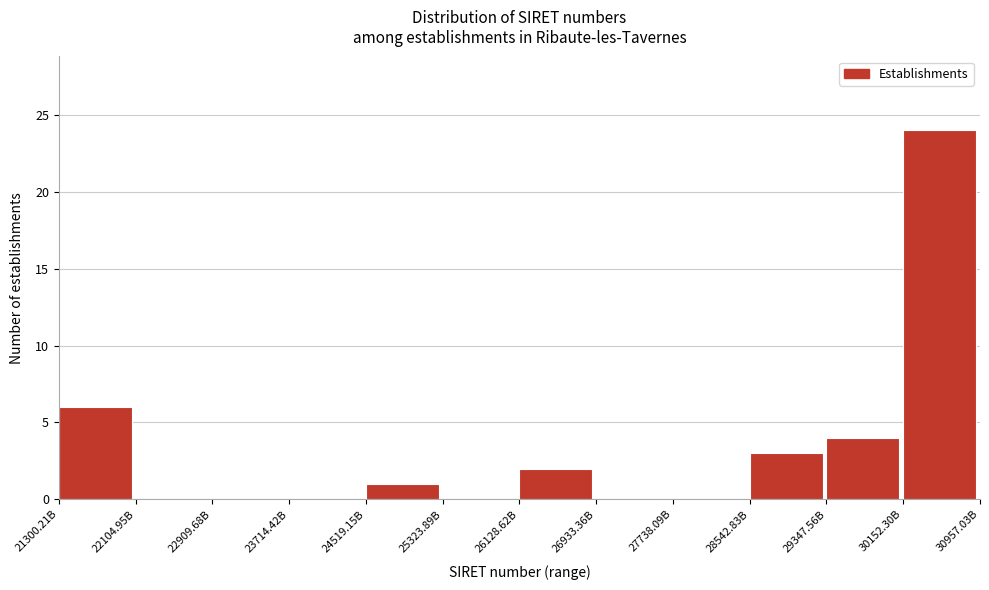

Reading left to right, list all the values displayed in this chart.

21300.21B=6	22104.95B=0	22909.68B=0	23714.42B=0	24519.15B=1	25323.89B=0	26128.62B=2	26933.36B=0	27738.09B=0	28542.83B=3	29347.56B=4	30152.30B=24